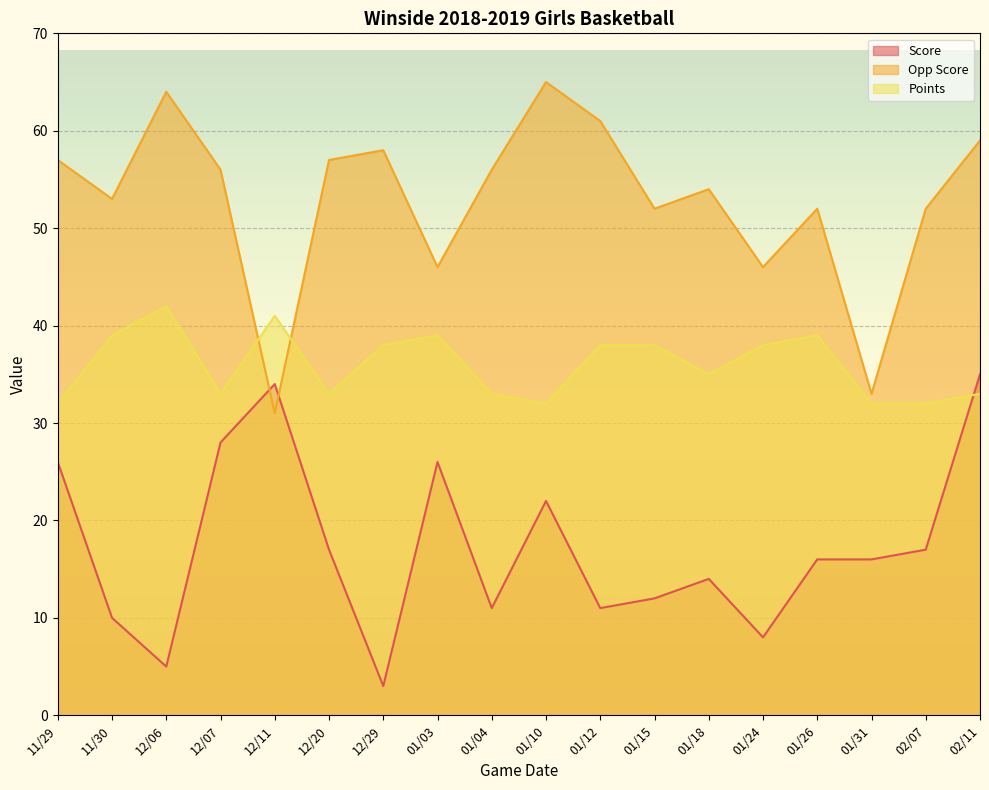

How many lines are shown in the chart?

3